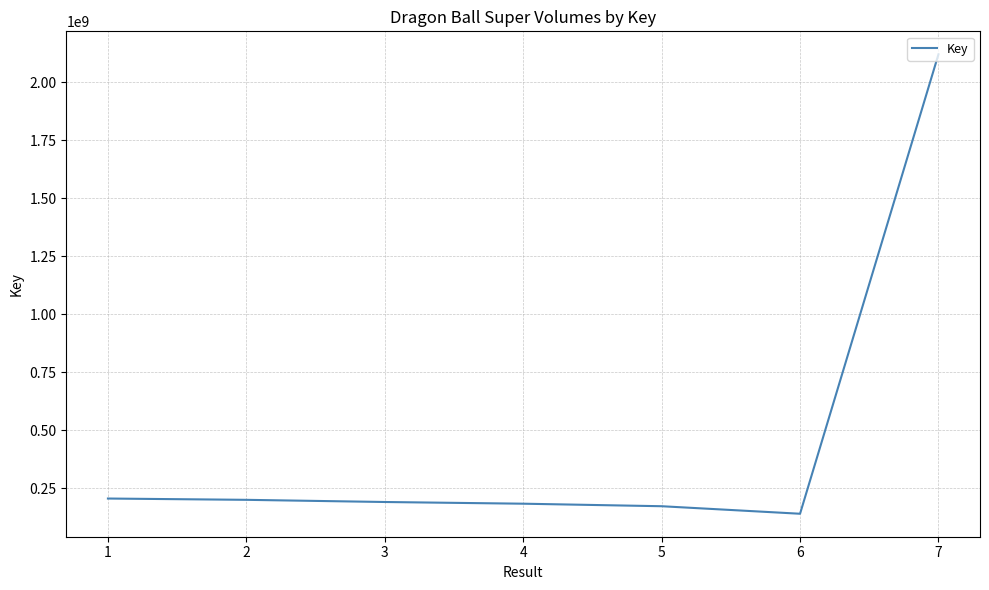

What is the maximum value shown in the chart?

2119630913